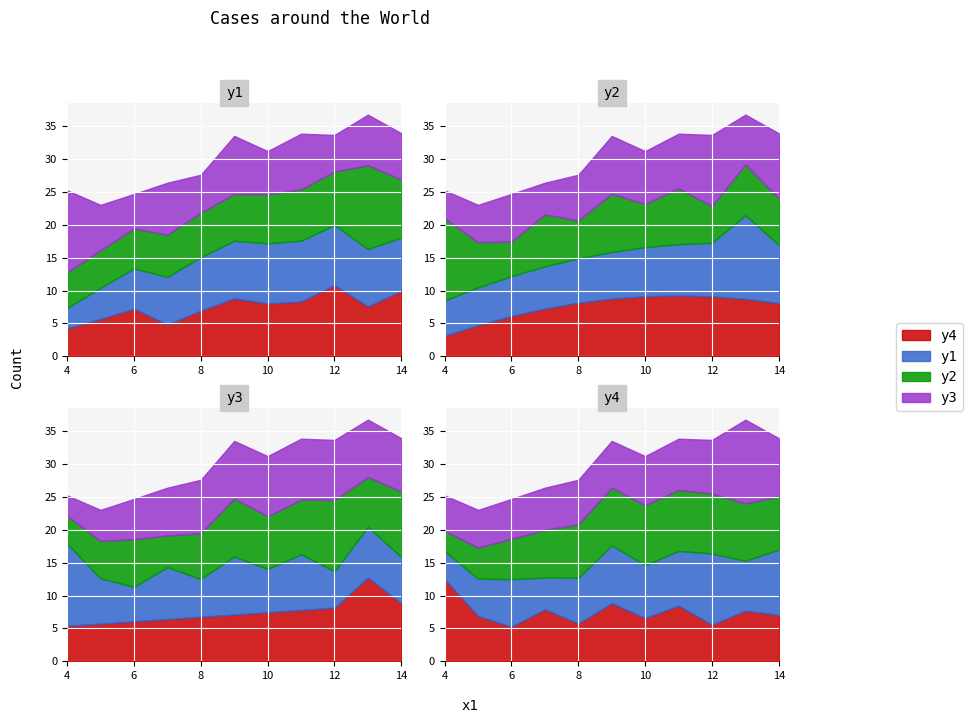

Count the number of data series in this chart.

4